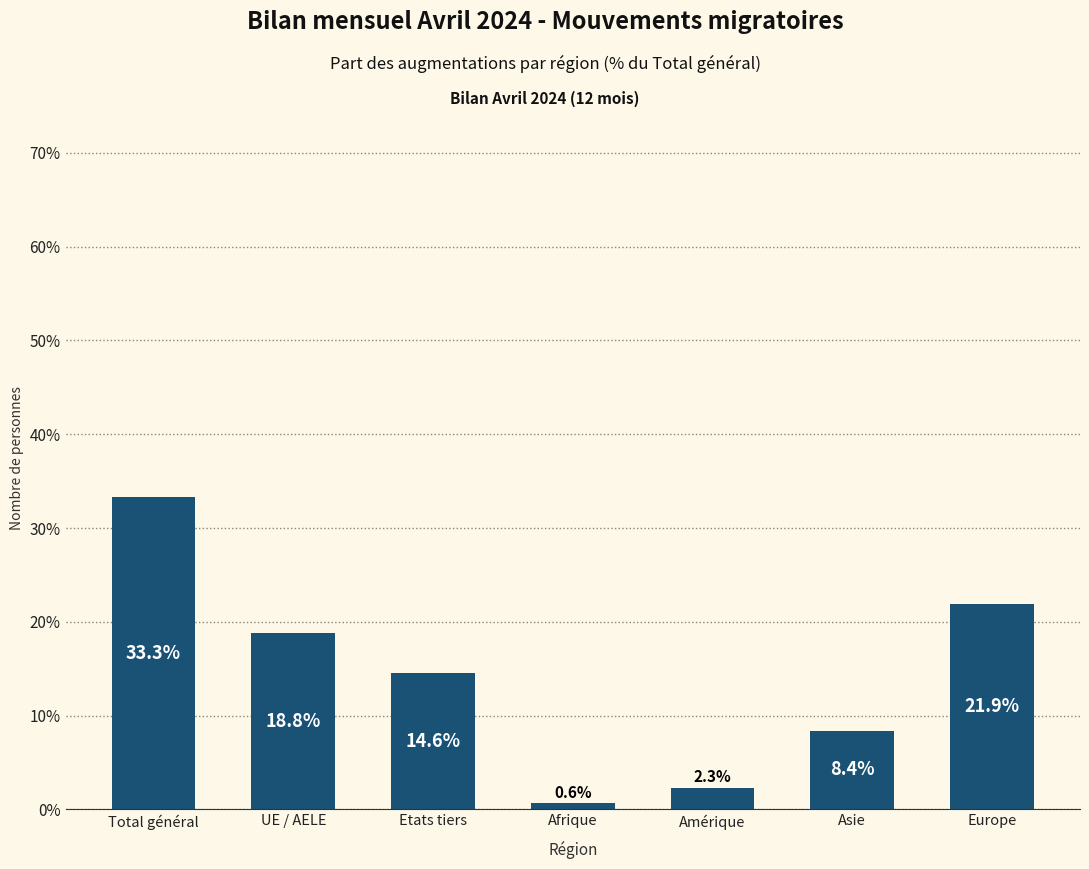

What is the average value?

14.3